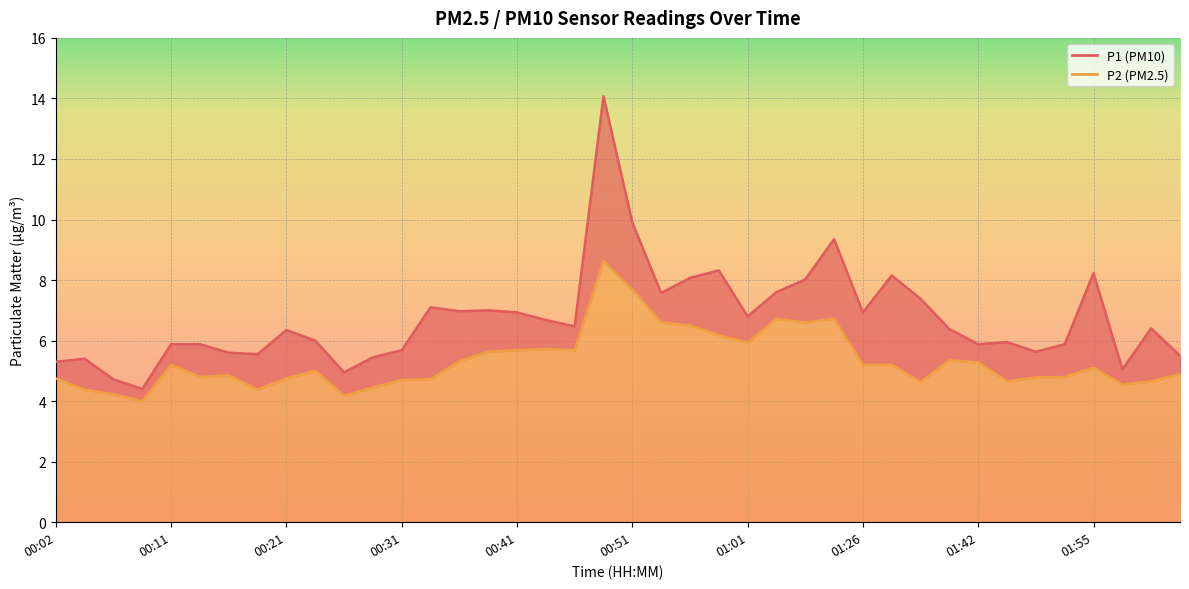

How many interior local peaks does the P2 series have?

9